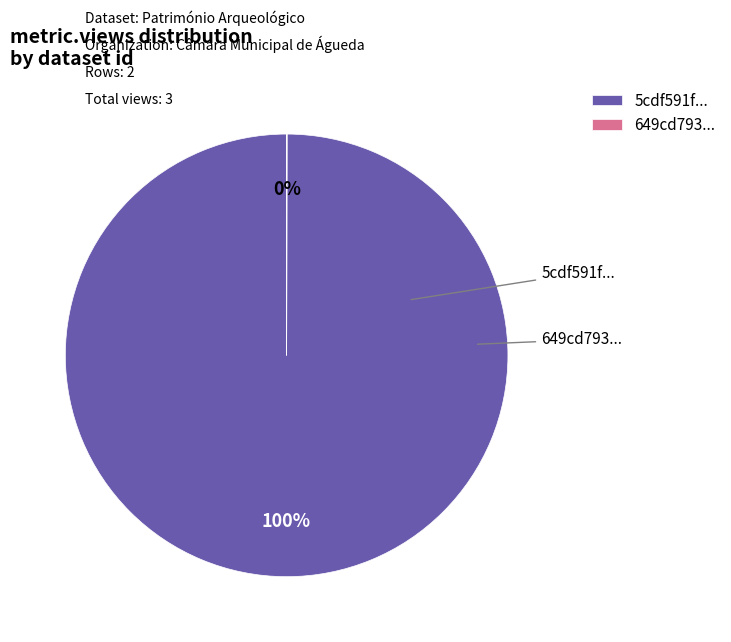

To the nearest percent, what is the average slice percentage?

50%